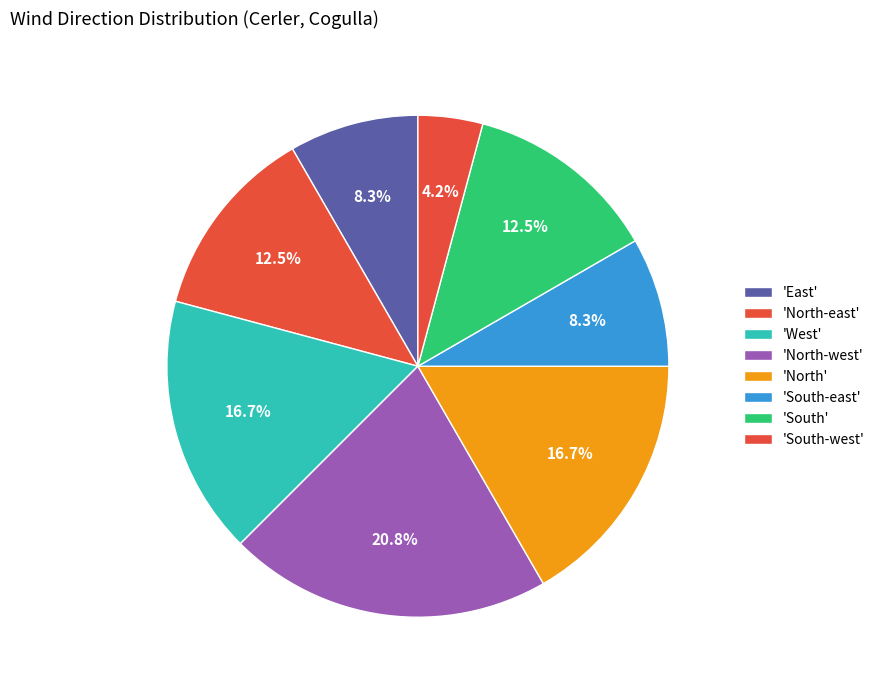

How many slices are in this pie chart?

8